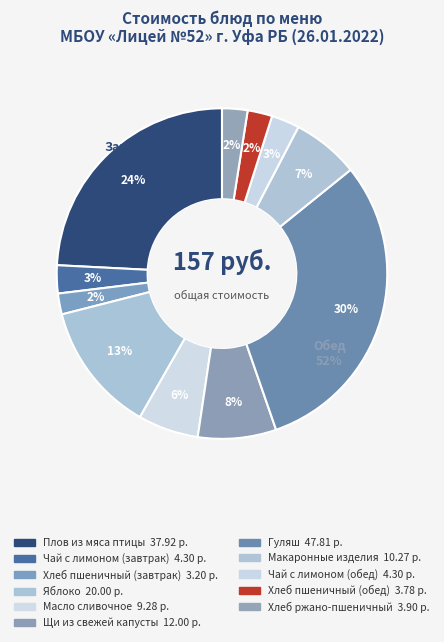

Is there any slice that represents more than half of the pie?

No